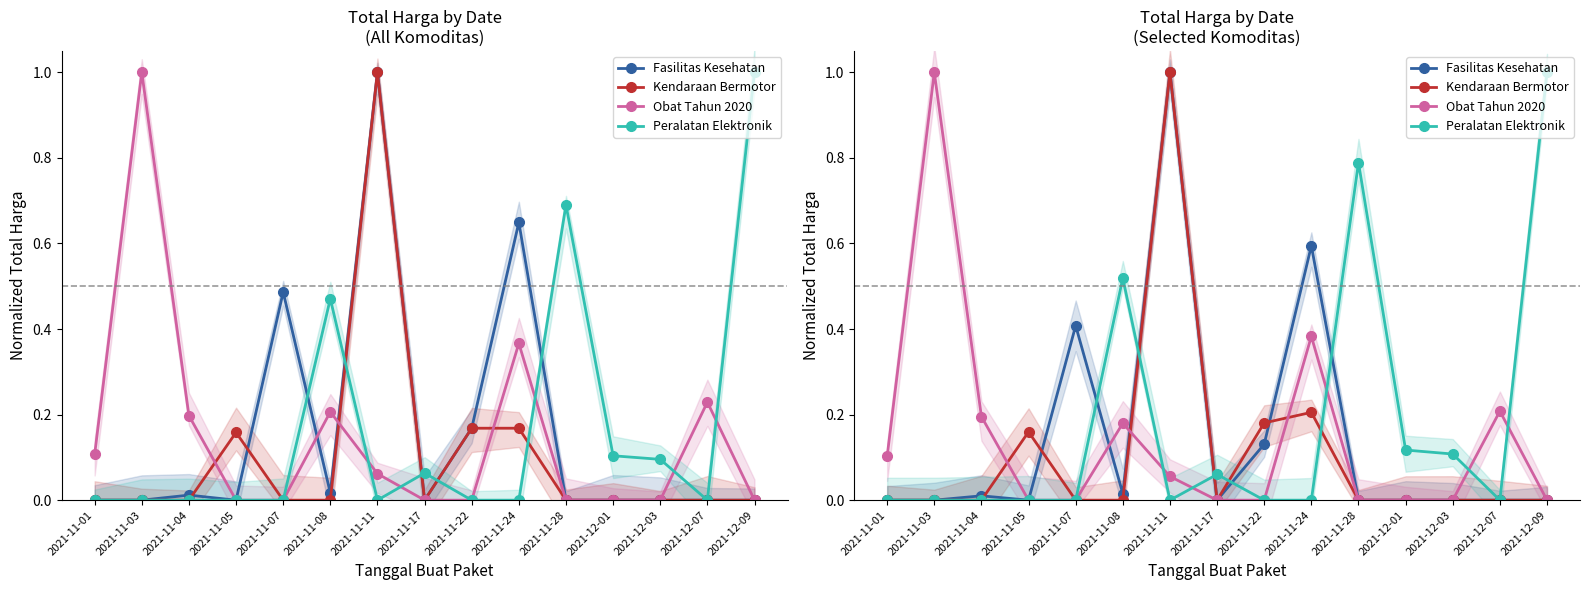

How many data points does each series have?

15